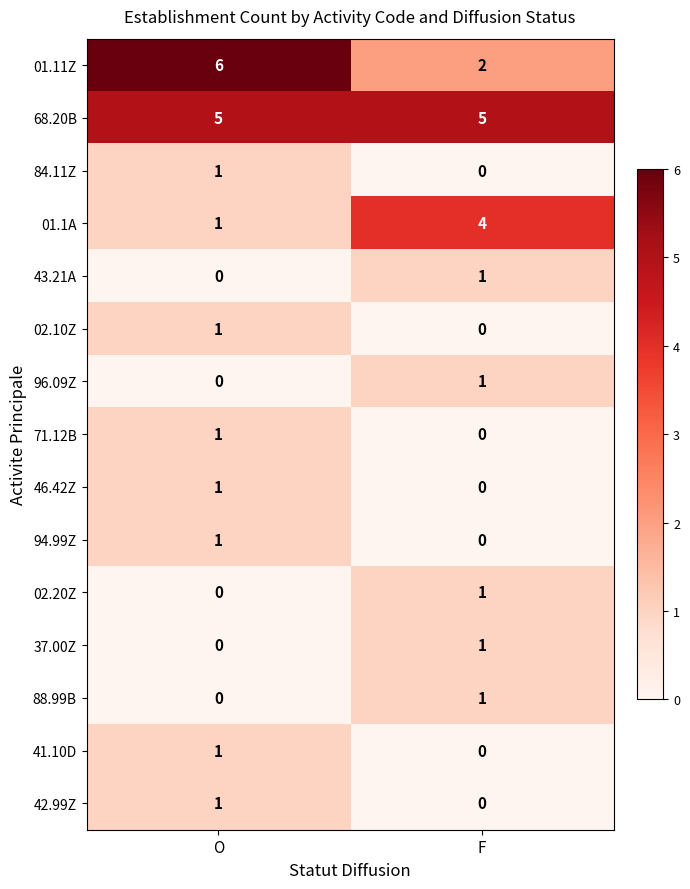

Which series has the widest spread of values?

01.11Z